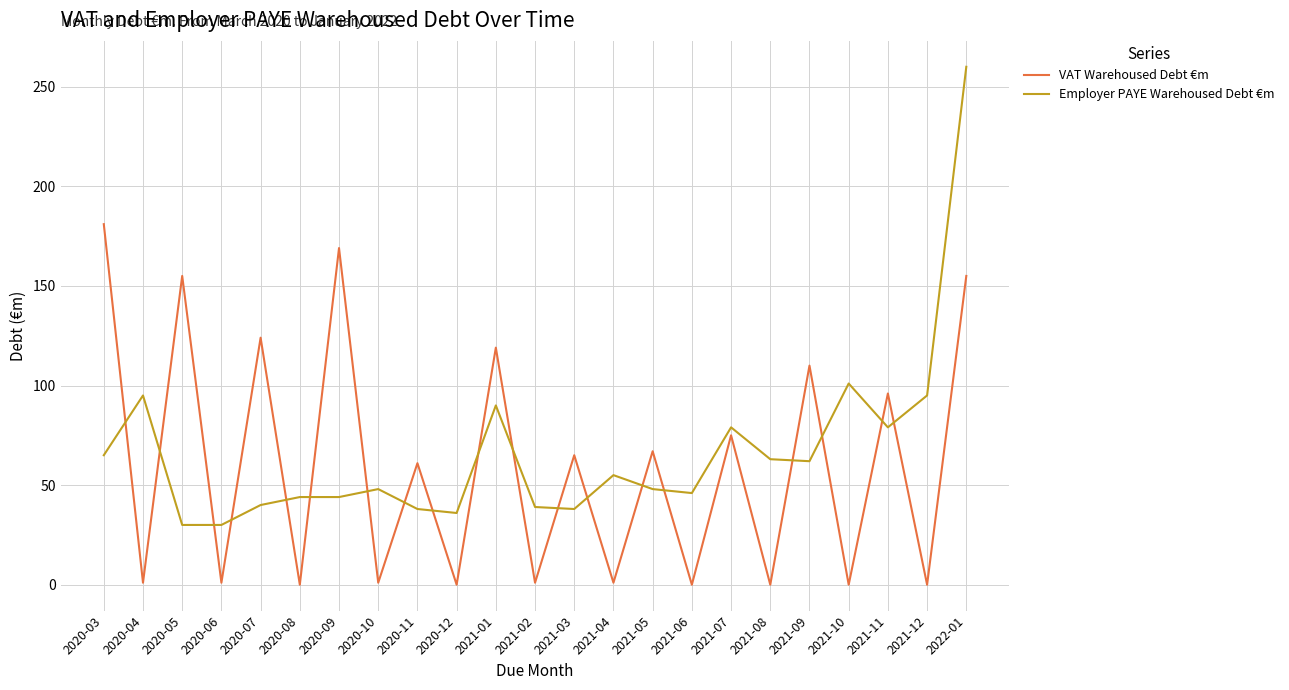

Between which two adjacent categories do VAT Warehoused Debt €m and Employer PAYE Warehoused Debt €m first intersect?

2020-03 and 2020-04